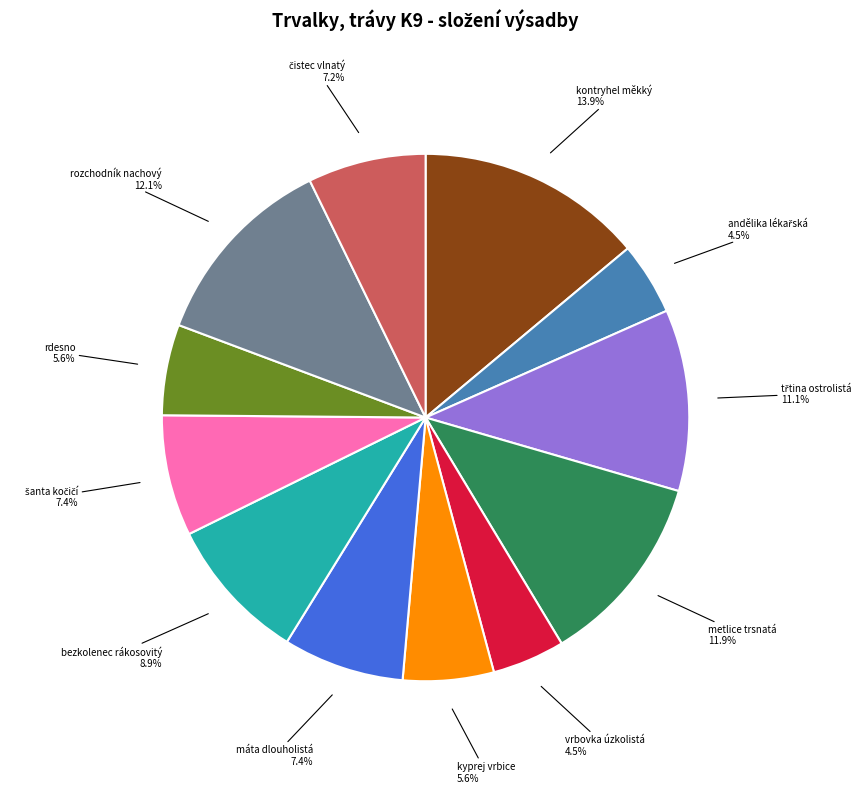

Does any single category account for the majority?

No